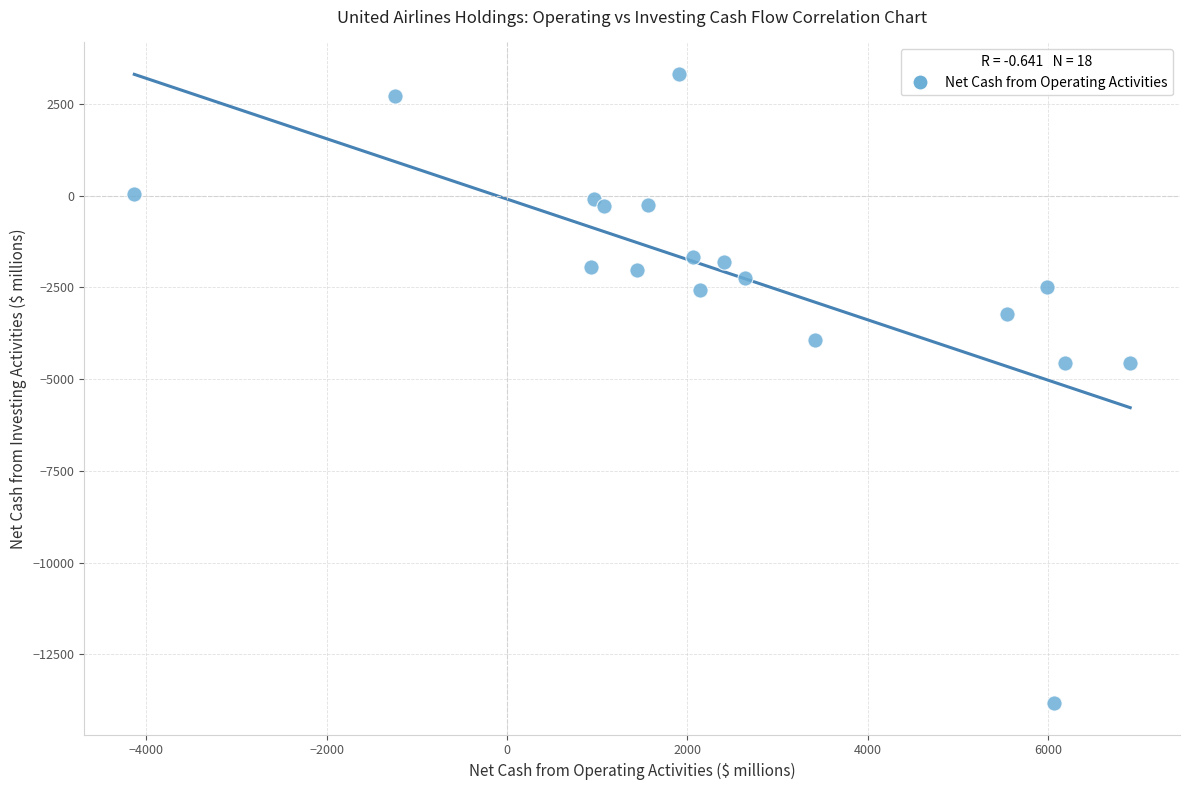

What is the range of Y values (max minus min)?

17149